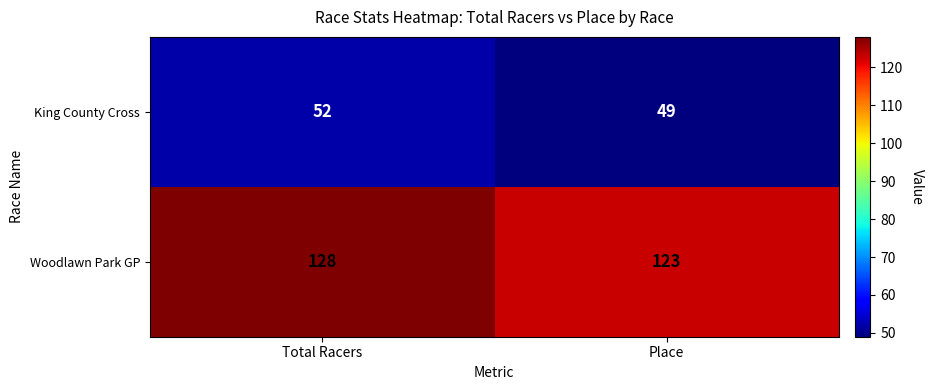

Which label corresponds to the largest value in the chart?

Total Racers